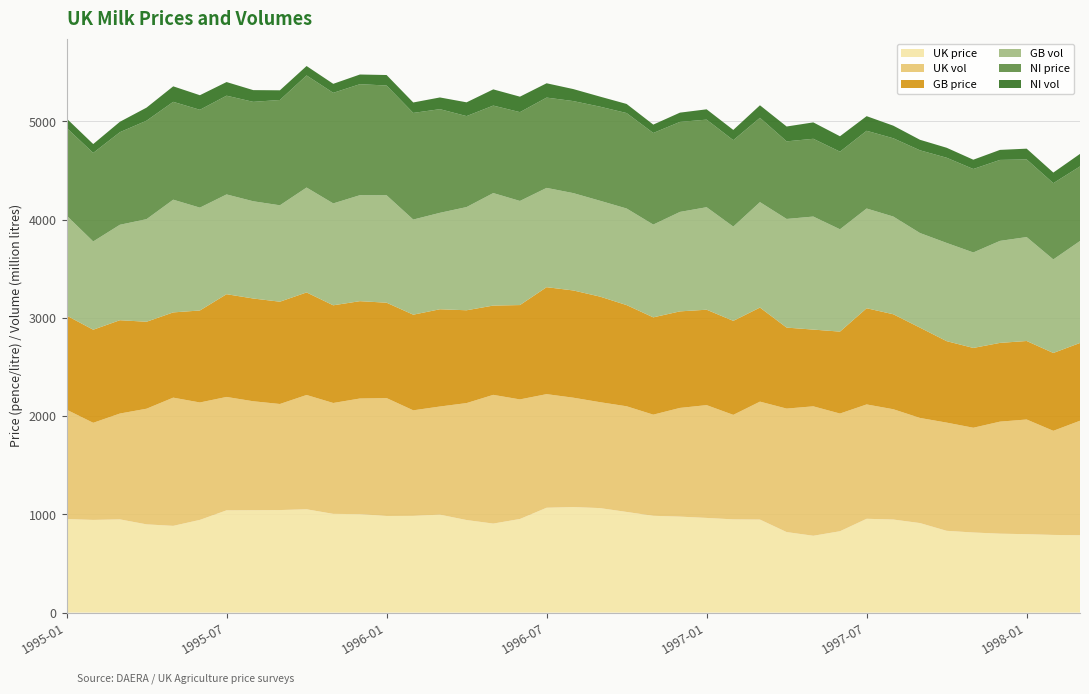

Reading left to right, extract all data points from this chart.

UK price: 1995-01=23.8	1995-02=23.6	1995-03=23.7	1995-04=22.5	1995-05=22.1	1995-06=23.6	1995-07=26.0	1995-08=26.1	1995-09=26.1	1995-10=26.3	1995-11=25.1	1995-12=25.1	1996-01=24.6	1996-02=24.6	1996-03=24.9	1996-04=23.6	1996-05=22.7	1996-06=23.8	1996-07=26.7	1996-08=26.9	1996-09=26.6	1996-10=25.6	1996-11=24.6	1996-12=24.4	1997-01=24.1	1997-02=23.7	1997-03=23.7	1997-04=20.5	1997-05=19.6	1997-06=20.7	1997-07=23.9	1997-08=23.7	1997-09=22.8	1997-10=20.8	1997-11=20.4	1997-12=20.1	1998-01=20.0	1998-02=19.8	1998-03=19.7
UK vol: 1995-01=1113.8	1995-02=988.6	1995-03=1077.3	1995-04=1177.2	1995-05=1305.1	1995-06=1195.2	1995-07=1154.2	1995-08=1109.1	1995-09=1079.7	1995-10=1163.3	1995-11=1128.7	1995-12=1177.1	1996-01=1200.3	1996-02=1074.4	1996-03=1100.8	1996-04=1190.6	1996-05=1310.3	1996-06=1217.1	1996-07=1156.3	1996-08=1113.0	1996-09=1078.1	1996-10=1075.6	1996-11=1029.5	1996-12=1106.5	1997-01=1148.1	1997-02=1063.8	1997-03=1200.5	1997-04=1256.9	1997-05=1317.4	1997-06=1198.0	1997-07=1164.0	1997-08=1122.7	1997-09=1070.1	1997-10=1101.3	1997-11=1066.3	1997-12=1140.5	1998-01=1167.3	1998-02=1059.8	1998-03=1165.2
GB price: 1995-01=23.9	1995-02=23.7	1995-03=23.8	1995-04=22.1	1995-05=21.7	1995-06=23.4	1995-07=26.1	1995-08=26.1	1995-09=26.0	1995-10=26.1	1995-11=24.9	1995-12=24.8	1996-01=24.3	1996-02=24.3	1996-03=24.8	1996-04=23.6	1996-05=22.7	1996-06=24.0	1996-07=27.2	1996-08=27.3	1996-09=26.9	1996-10=25.8	1996-11=24.8	1996-12=24.6	1997-01=24.3	1997-02=23.9	1997-03=23.9	1997-04=20.6	1997-05=19.5	1997-06=20.9	1997-07=24.5	1997-08=24.2	1997-09=23.0	1997-10=20.7	1997-11=20.3	1997-12=20.0	1998-01=20.0	1998-02=19.8	1998-03=19.8
GB vol: 1995-01=1018.0	1995-02=898.4	1995-03=971.5	1995-04=1044.3	1995-05=1147.4	1995-06=1046.8	1995-07=1015.4	1995-08=989.7	1995-09=981.3	1995-10=1067.6	1995-11=1037.0	1995-12=1078.7	1996-01=1093.5	1996-02=968.2	1996-03=981.6	1996-04=1050.5	1996-05=1145.3	1996-06=1059.7	1996-07=1010.6	1996-08=990.8	1996-09=975.7	1996-10=983.1	1996-11=944.3	1996-12=1012.3	1997-01=1043.3	1997-02=959.6	1997-03=1073.2	1997-04=1105.8	1997-05=1150.6	1997-06=1041.4	1997-07=1015.1	1997-08=994.5	1997-09=963.0	1997-10=999.8	1997-11=971.7	1997-12=1038.3	1998-01=1057.8	1998-02=952.1	1998-03=1037.8
NI price: 1995-01=22.3	1995-02=22.5	1995-03=23.6	1995-04=25.1	1995-05=24.9	1995-06=24.9	1995-07=25.1	1995-08=25.3	1995-09=26.8	1995-10=28.5	1995-11=28.1	1995-12=28.2	1996-01=27.9	1996-02=27.1	1996-03=26.4	1996-04=23.1	1996-05=22.3	1996-06=22.6	1996-07=23.0	1996-08=23.4	1996-09=23.9	1996-10=24.3	1996-11=23.3	1996-12=22.9	1997-01=22.3	1997-02=22.0	1997-03=21.5	1997-04=19.8	1997-05=19.8	1997-06=19.8	1997-07=19.8	1997-08=19.9	1997-09=21.1	1997-10=21.7	1997-11=21.2	1997-12=20.6	1998-01=19.8	1998-02=19.4	1998-03=19.0
NI vol: 1995-01=95.8	1995-02=90.2	1995-03=105.8	1995-04=132.9	1995-05=157.8	1995-06=148.3	1995-07=138.7	1995-08=119.3	1995-09=98.5	1995-10=95.7	1995-11=91.7	1995-12=98.4	1996-01=106.8	1996-02=106.2	1996-03=119.2	1996-04=140.1	1996-05=165.0	1996-06=157.4	1996-07=145.7	1996-08=122.2	1996-09=102.4	1996-10=92.5	1996-11=85.2	1996-12=94.2	1997-01=104.8	1997-02=104.3	1997-03=127.3	1997-04=151.1	1997-05=166.8	1997-06=156.6	1997-07=148.8	1997-08=128.2	1997-09=107.2	1997-10=101.5	1997-11=94.6	1997-12=102.2	1998-01=109.6	1998-02=107.7	1998-03=127.4